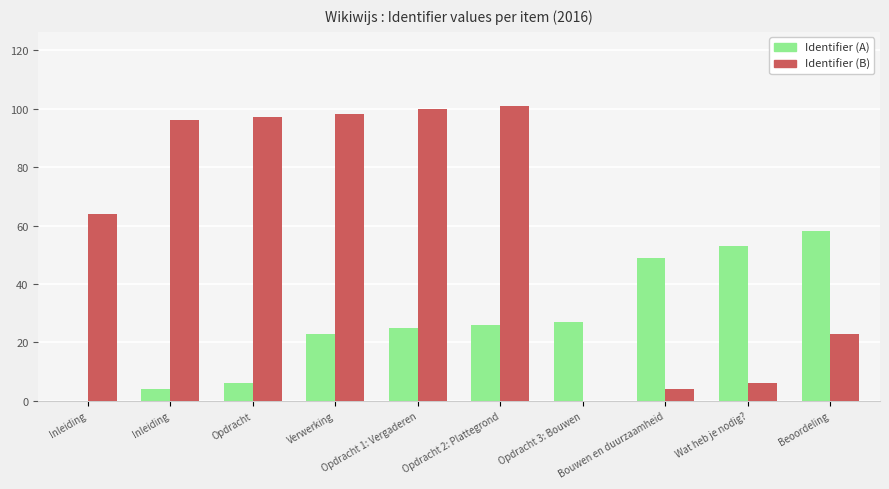

How many positive values does the Identifier (A) series have?

9